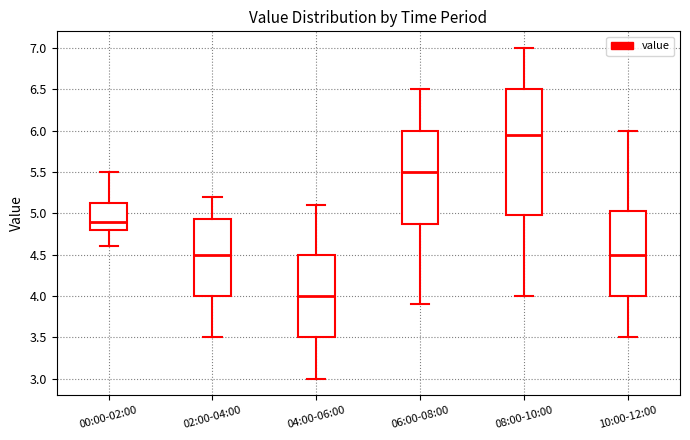

Reading left to right, read every box against the y-axis: the position of its median line, the range the box covers, and the ends of its whiskers. The values are not printed on the chart, so give them approximately, as read against the axis.

00:00-02:00: median 4.90, box 4.80 to 5.15, whiskers 4.60 to 5.50
02:00-04:00: median 4.50, box 4.00 to 4.95, whiskers 3.50 to 5.20
04:00-06:00: median 4.00, box 3.50 to 4.50, whiskers 3.00 to 5.10
06:00-08:00: median 5.50, box 4.90 to 6.00, whiskers 3.90 to 6.50
08:00-10:00: median 5.95, box 5.00 to 6.50, whiskers 4.00 to 7.00
10:00-12:00: median 4.50, box 4.00 to 5.05, whiskers 3.50 to 6.00